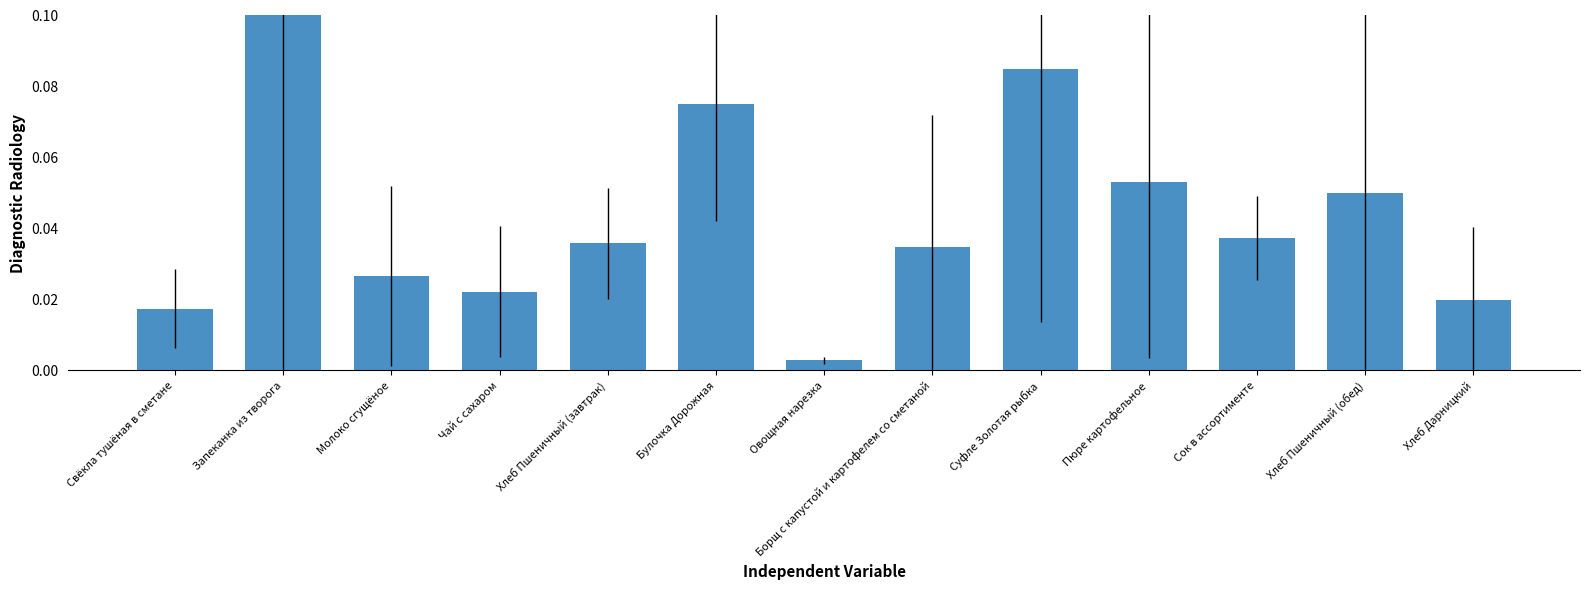

True or false: the data shows 0.1 at Пюре картофельное.

True